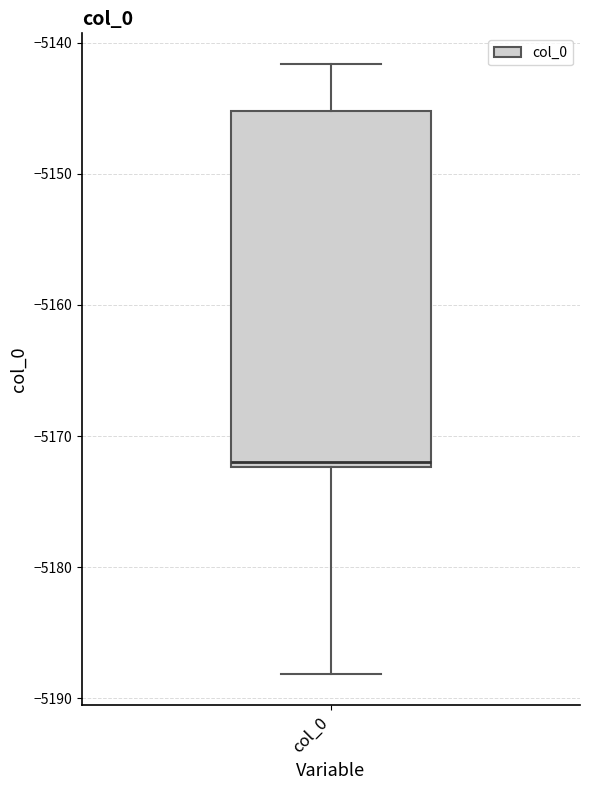

Read this box plot against the y-axis: the position of the median line, the range covered by the box, and the ends of both whiskers. The values are not printed on the chart, so give them approximately, as read against the axis.

median -5172 (just above the box's lower edge), box -5172 to -5145, whiskers -5188 to -5142